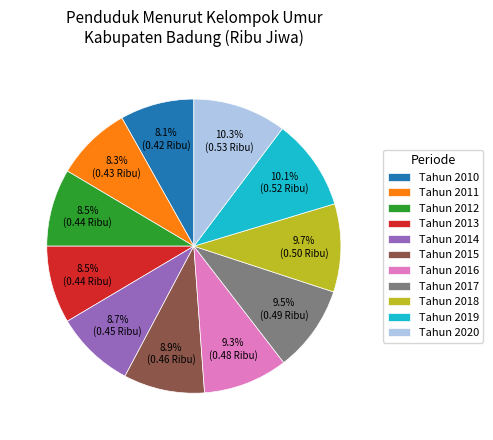

Which has a higher value, Tahun 2011 or Tahun 2020?

Tahun 2020